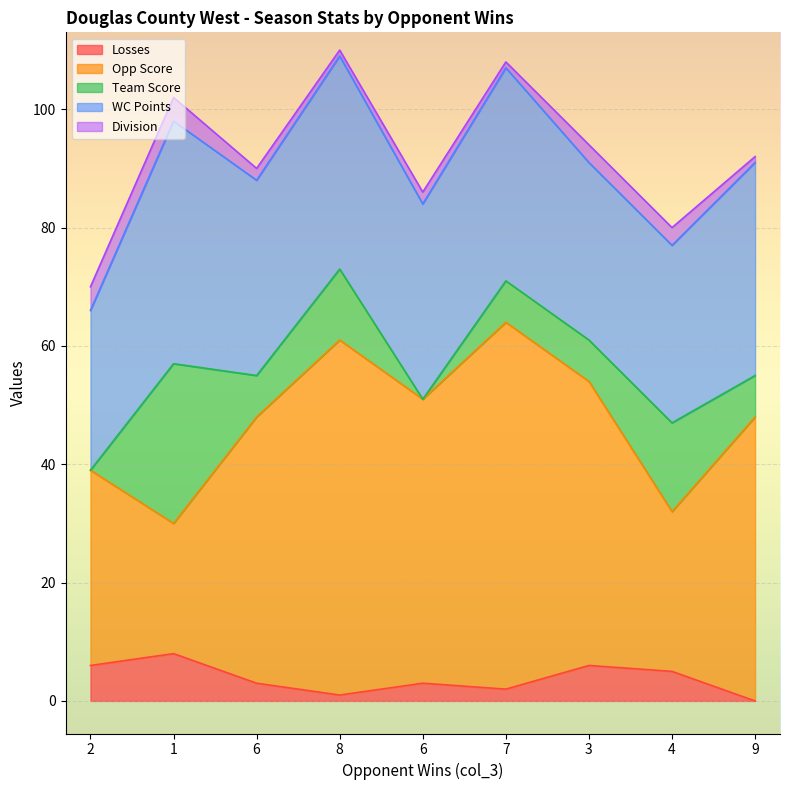

What is the spread (max minus min) of values at 2?

33